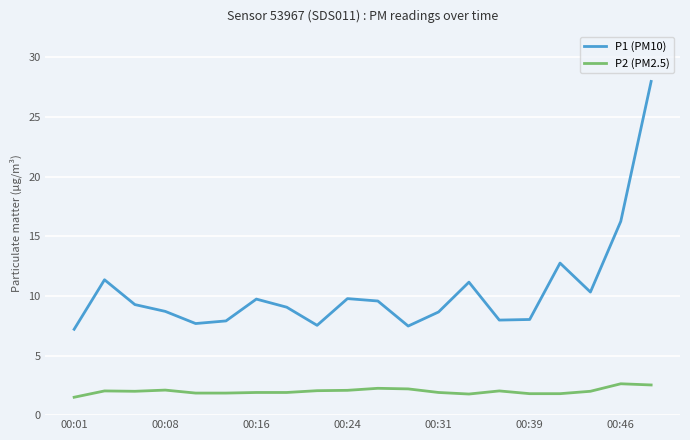

Which series has the largest total across all categories?

P1 (PM10)